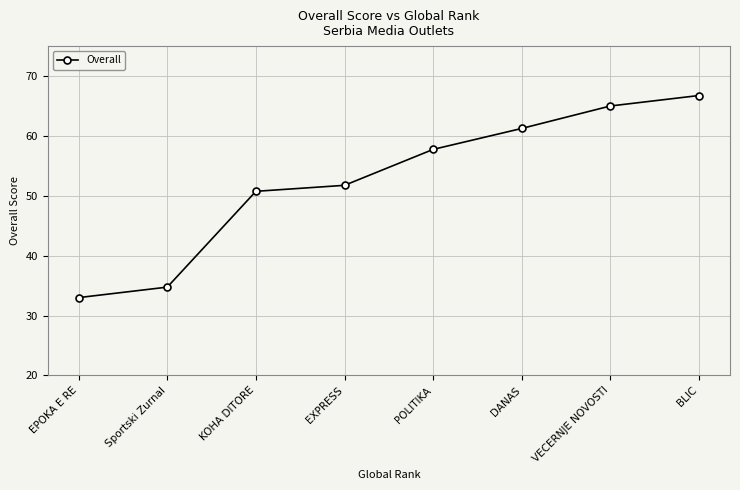

What is the greatest value displayed?

66.8